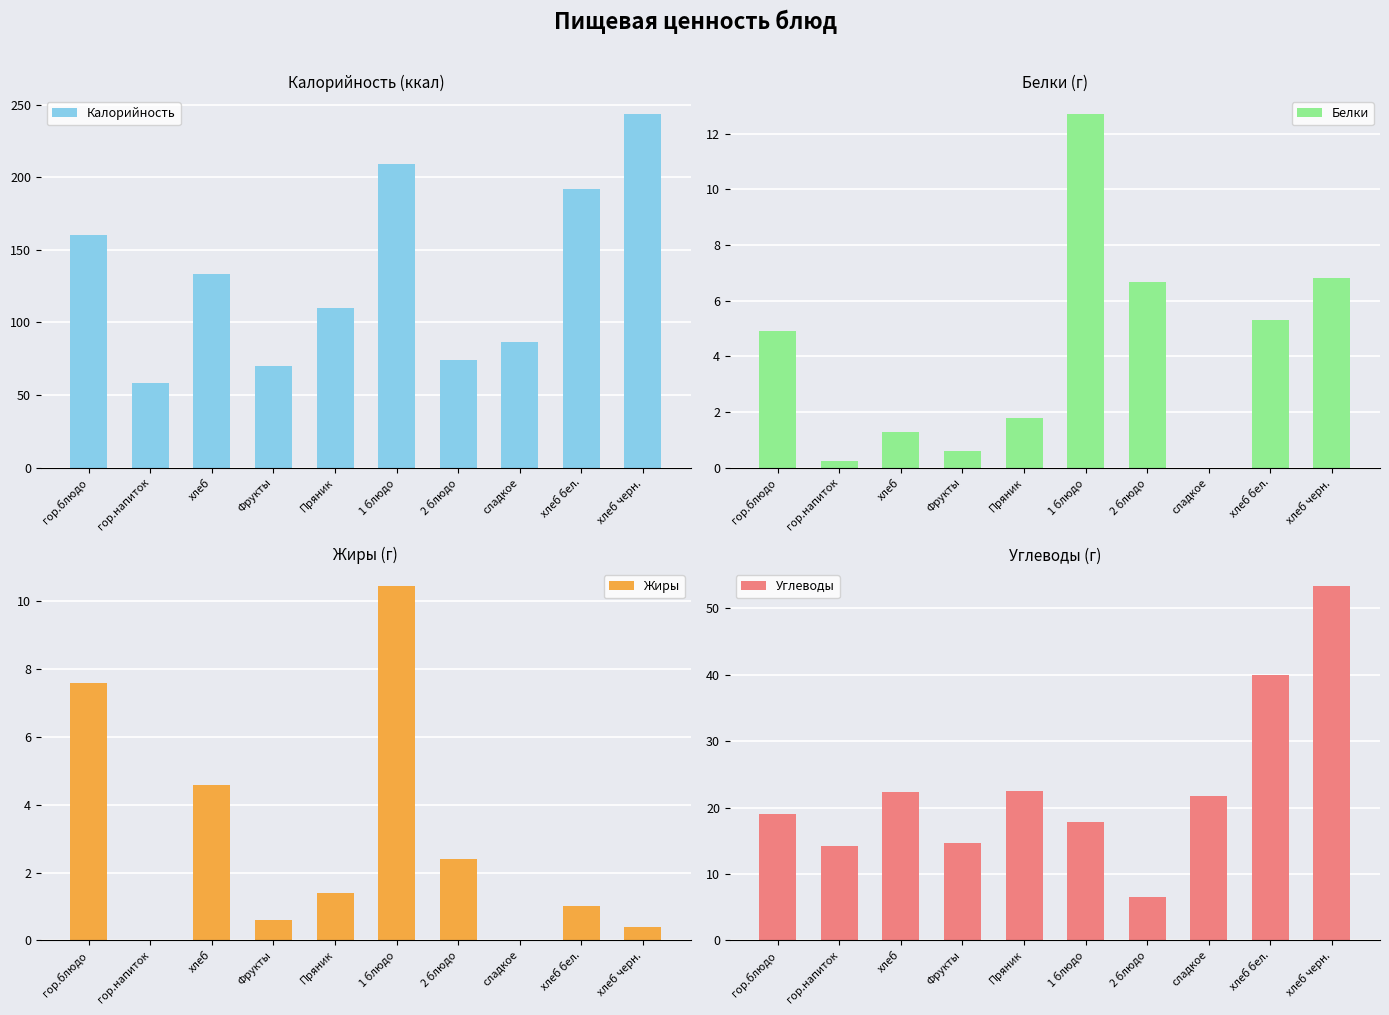

At which category is the sum across all series the highest?

хлеб черн.